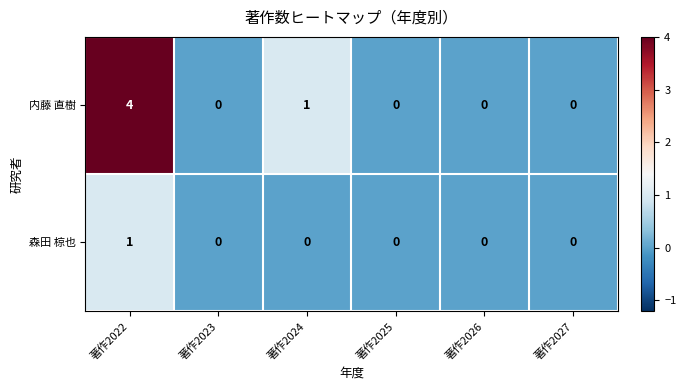

What is the sum of all 内藤 直樹 values?

5